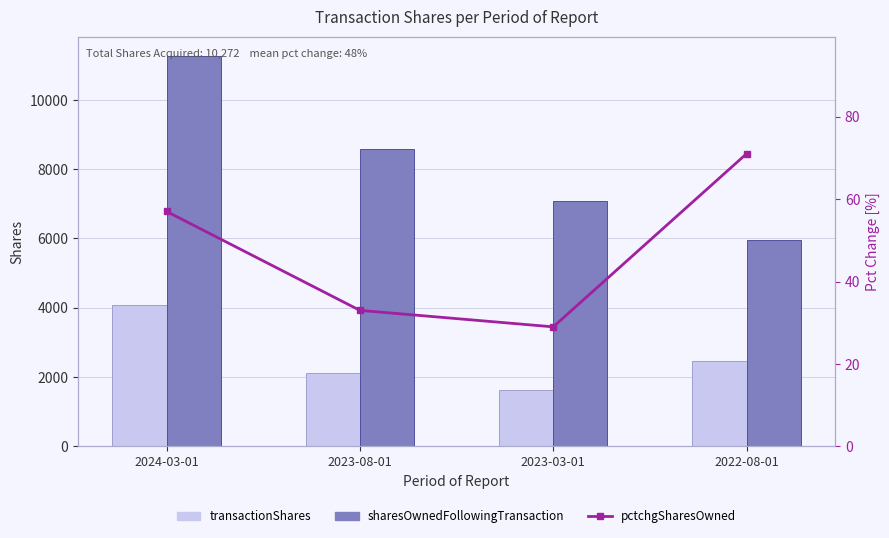

What is the label of the 4th bar from the left?

2022-08-01